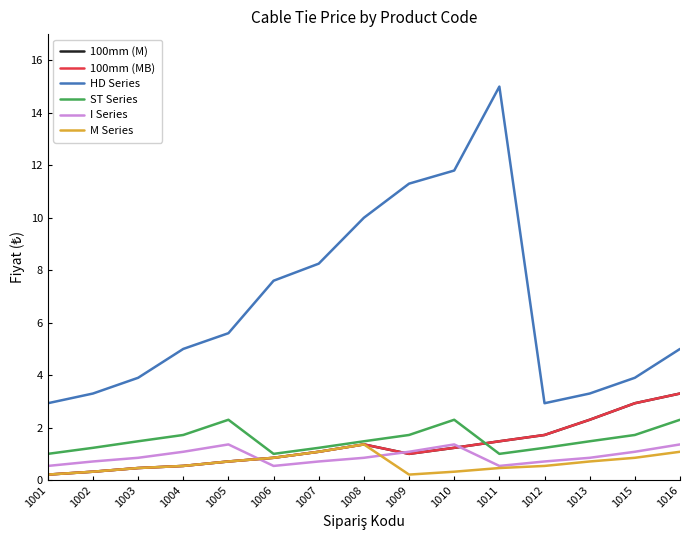

True or false: 100mm (MB) and 100mm (M) cross at least once.

False